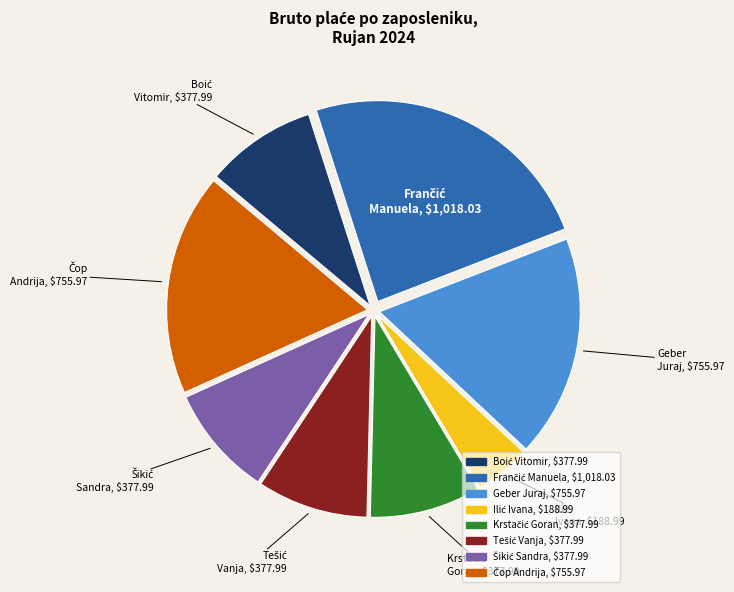

Does any single category account for the majority?

No